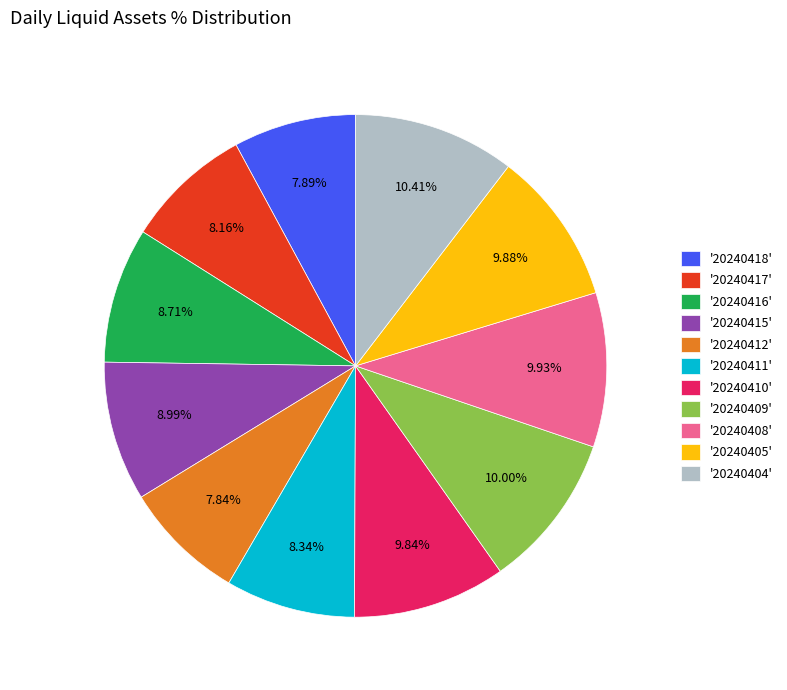

Between '20240405' and '20240412', which is larger?

'20240405'